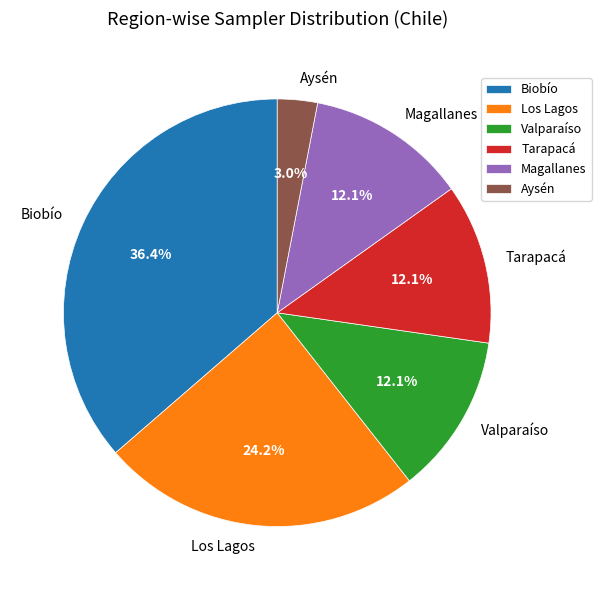

To the nearest percent, what is the difference between the largest and smallest slice percentages?

33%